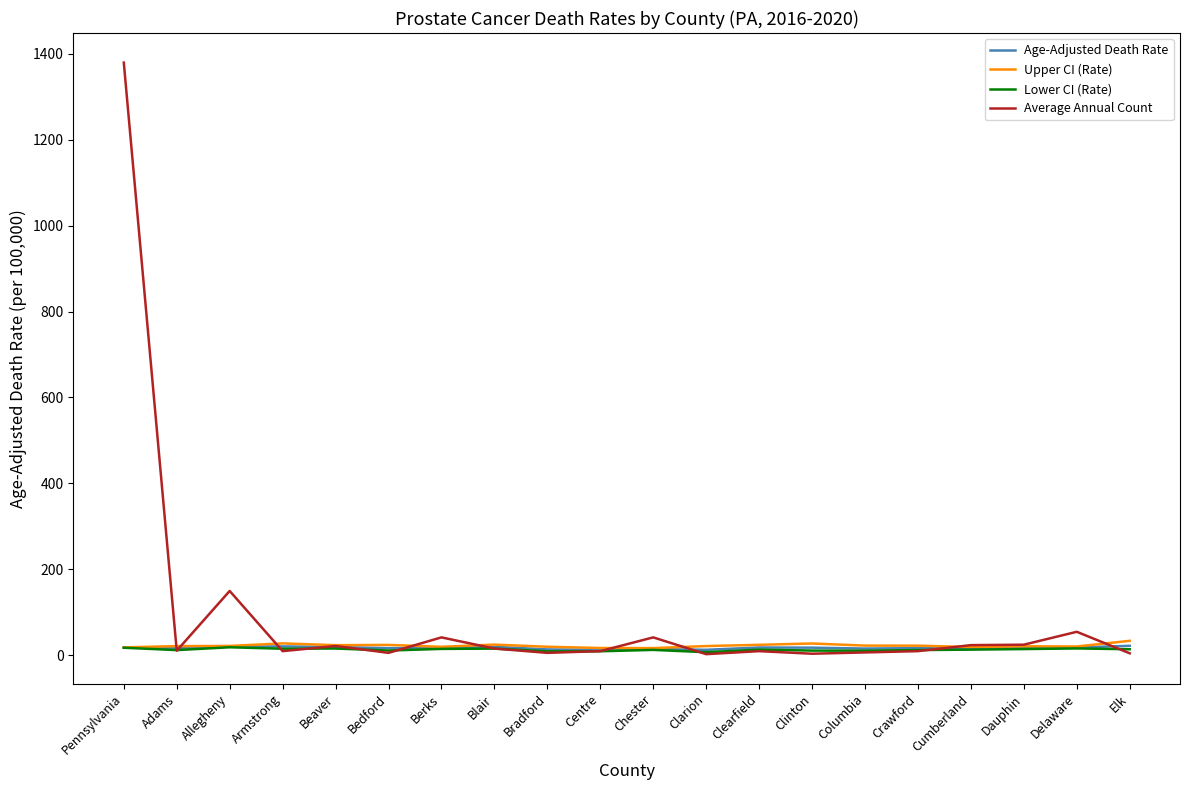

What are all the series names shown in the legend?

Age-Adjusted Death Rate, Upper CI (Rate), Lower CI (Rate), Average Annual Count